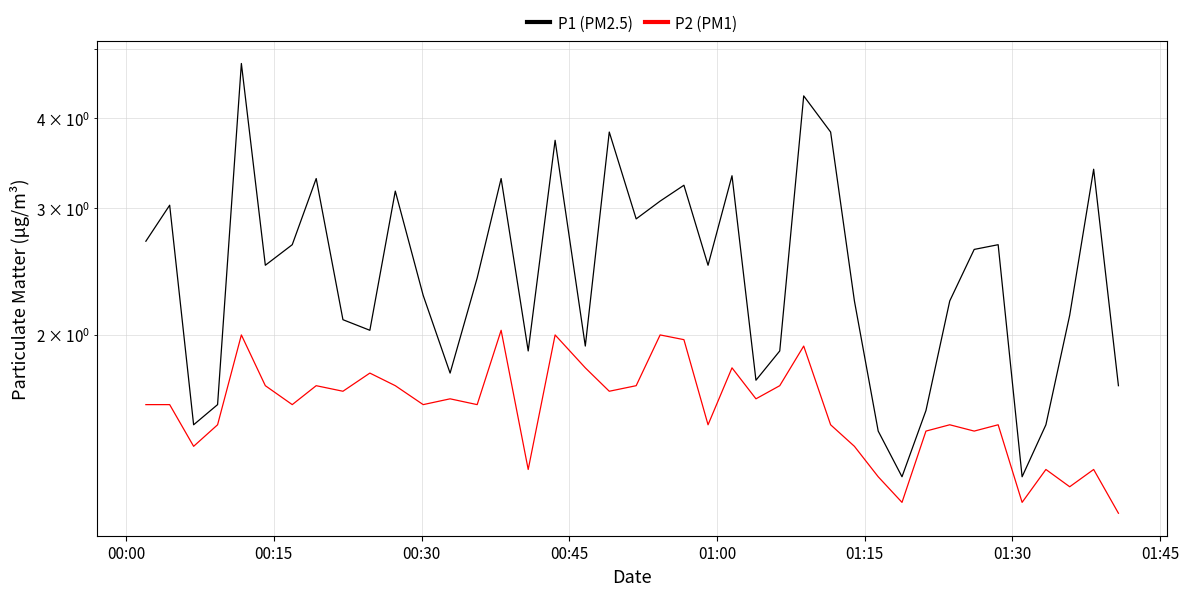

The value of P1 (PM2.5) at 21 is 1.7. True or false?

False